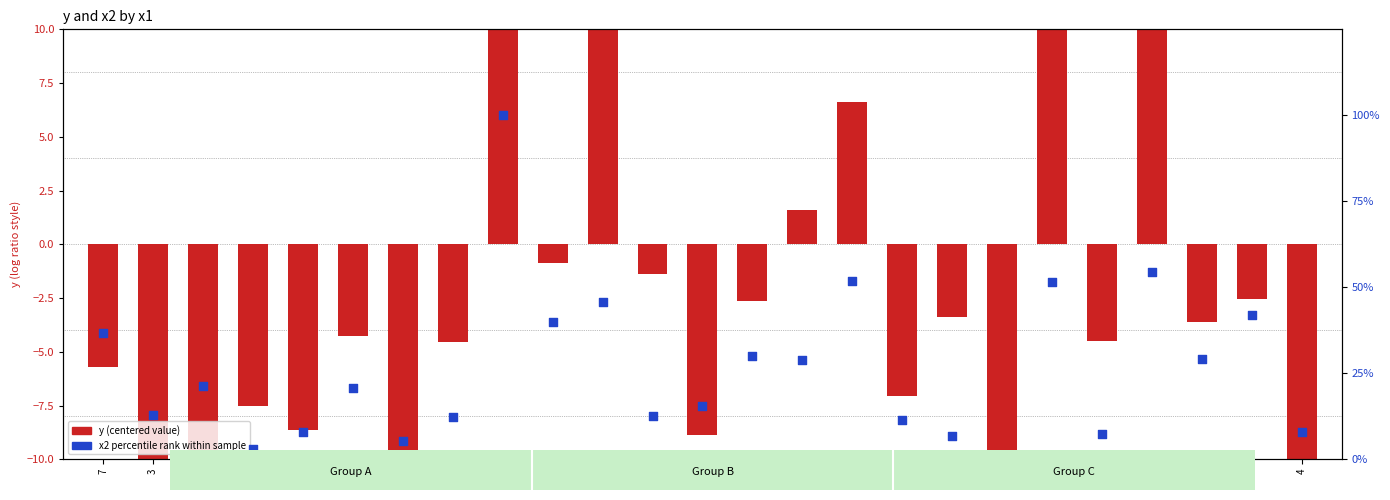

Which series contains the highest Y value?

x2 (percentile rank)